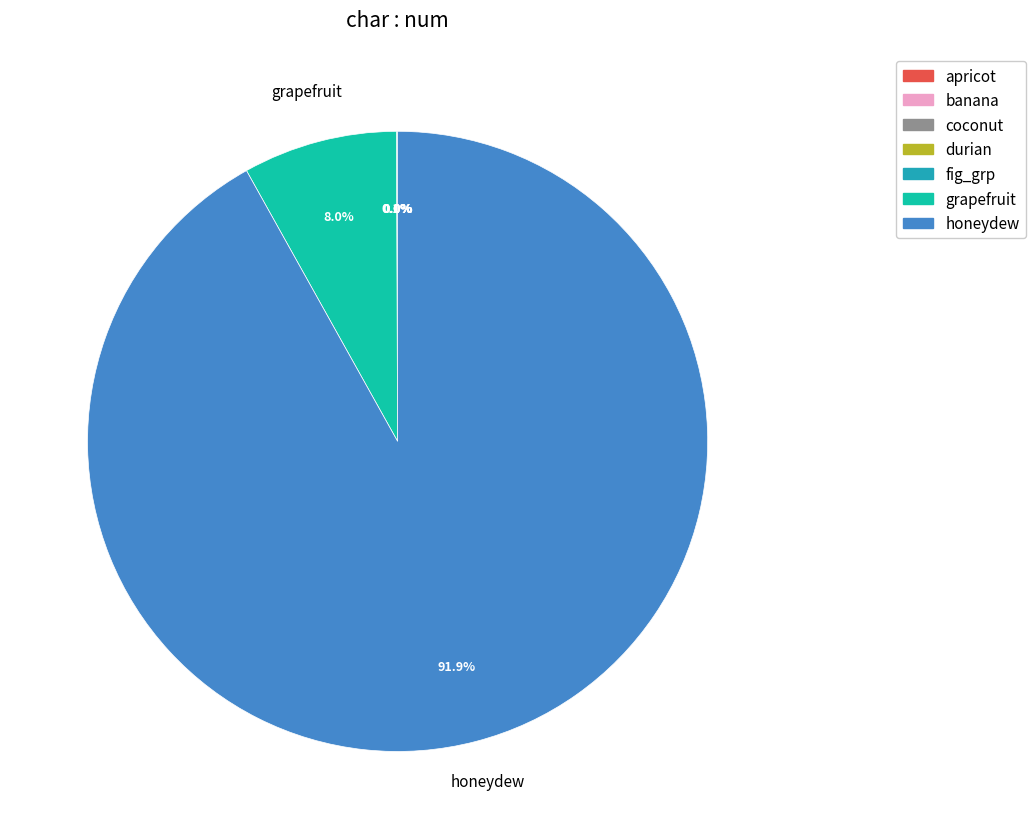

True or false: grapefruit accounts for 1% of the total.

False